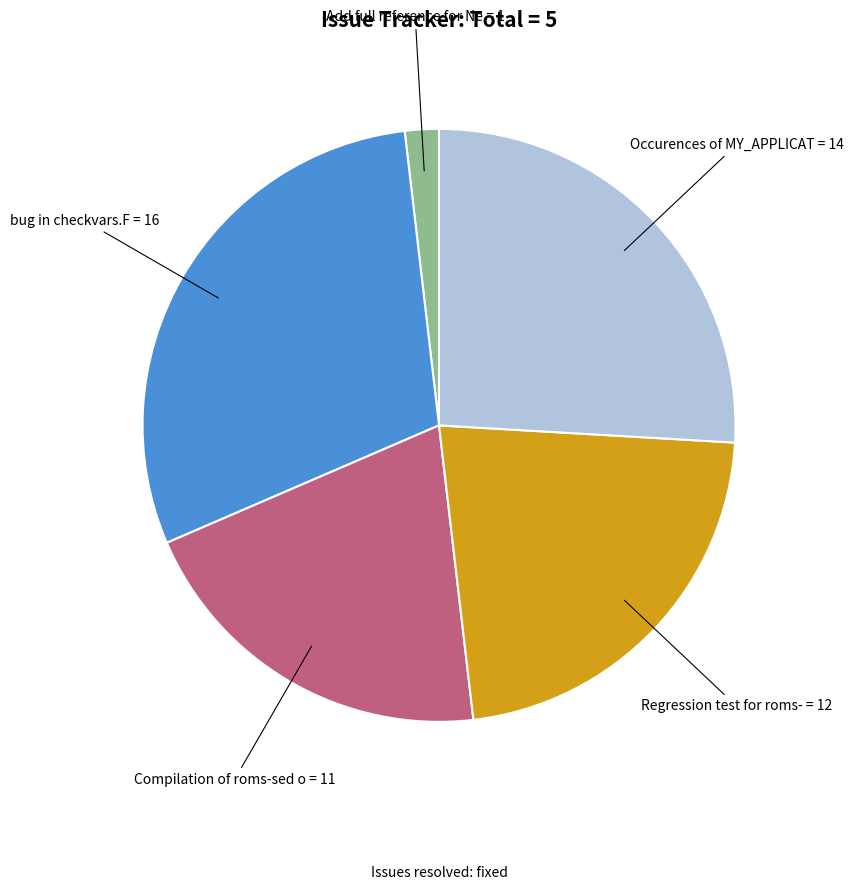

Is there any slice that represents more than half of the pie?

No